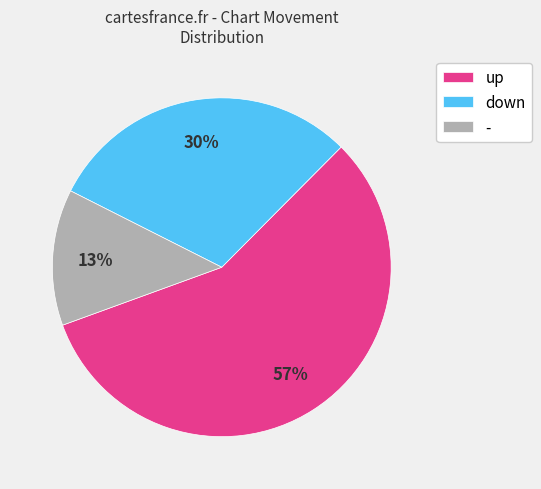

Which category has the biggest portion of the pie?

up